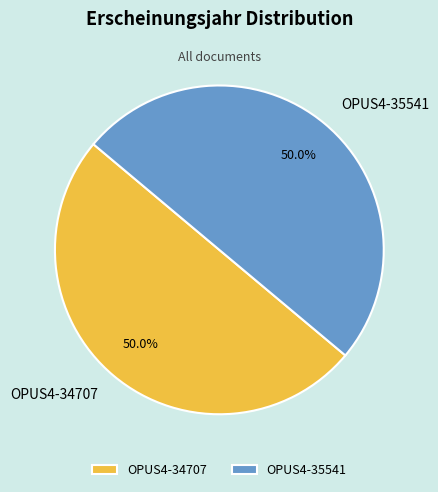

Approximately how many times larger is the value at OPUS4-34707 compared to OPUS4-35541?

1.0